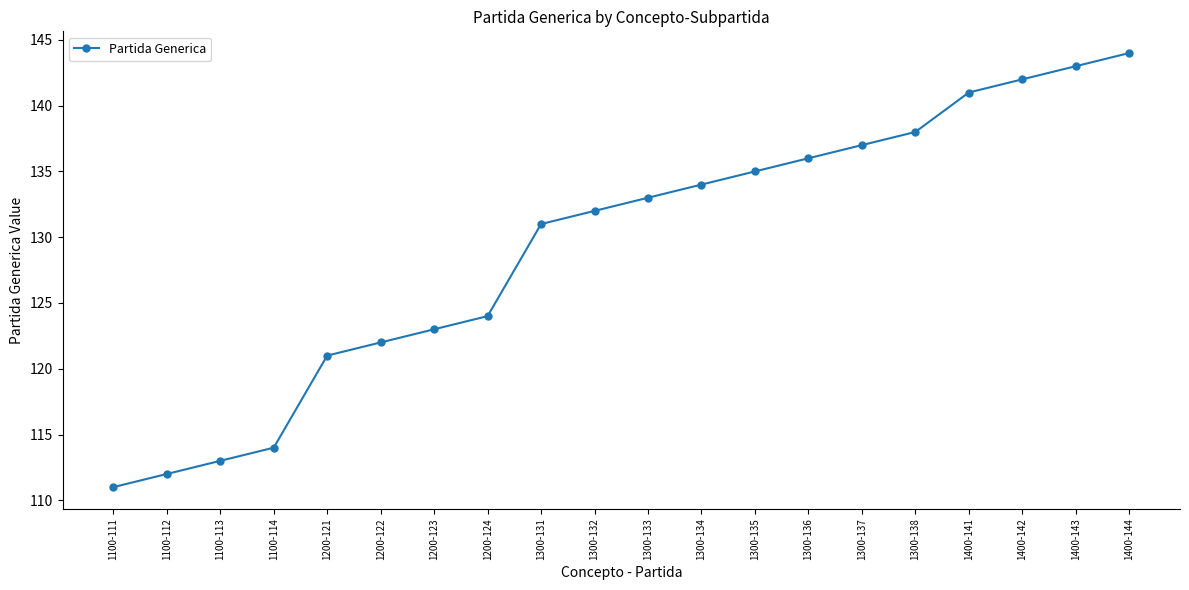

Does the chart have visible grid lines?

No